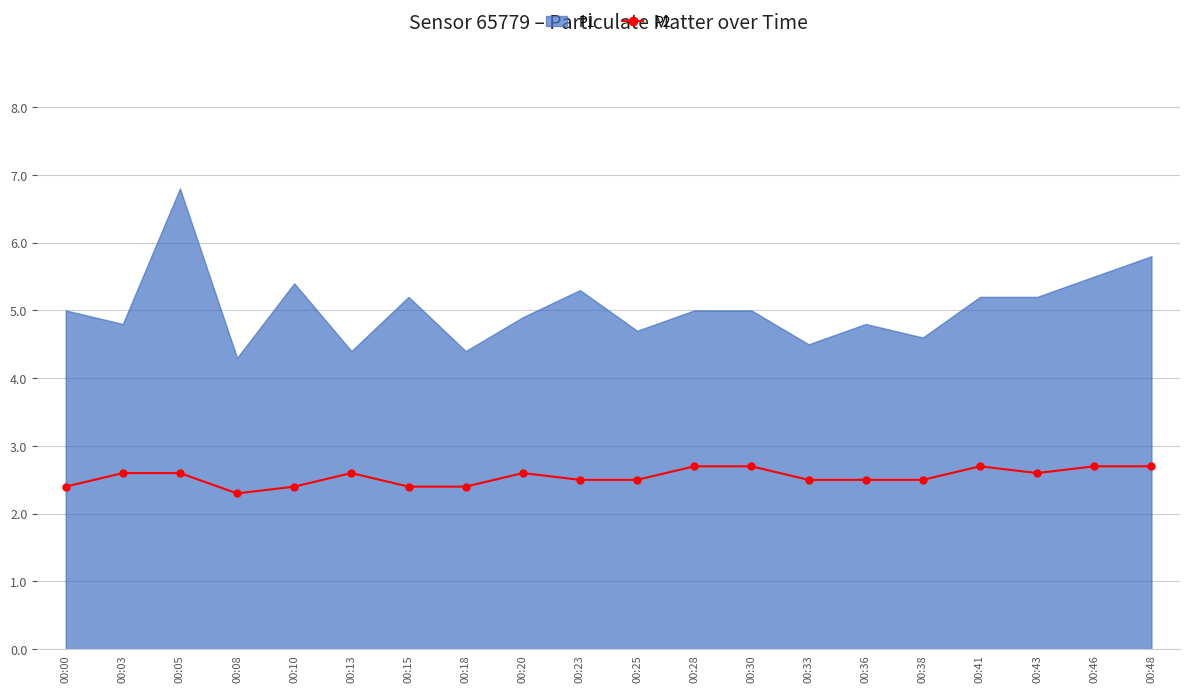

Reading right to left, extract all data points from this chart.

00:48=2.7	00:46=2.7	00:43=2.6	00:41=2.7	00:38=2.5	00:36=2.5	00:33=2.5	00:30=2.7	00:28=2.7	00:25=2.5	00:23=2.5	00:20=2.6	00:18=2.4	00:15=2.4	00:13=2.6	00:10=2.4	00:08=2.3	00:05=2.6	00:03=2.6	00:00=2.4